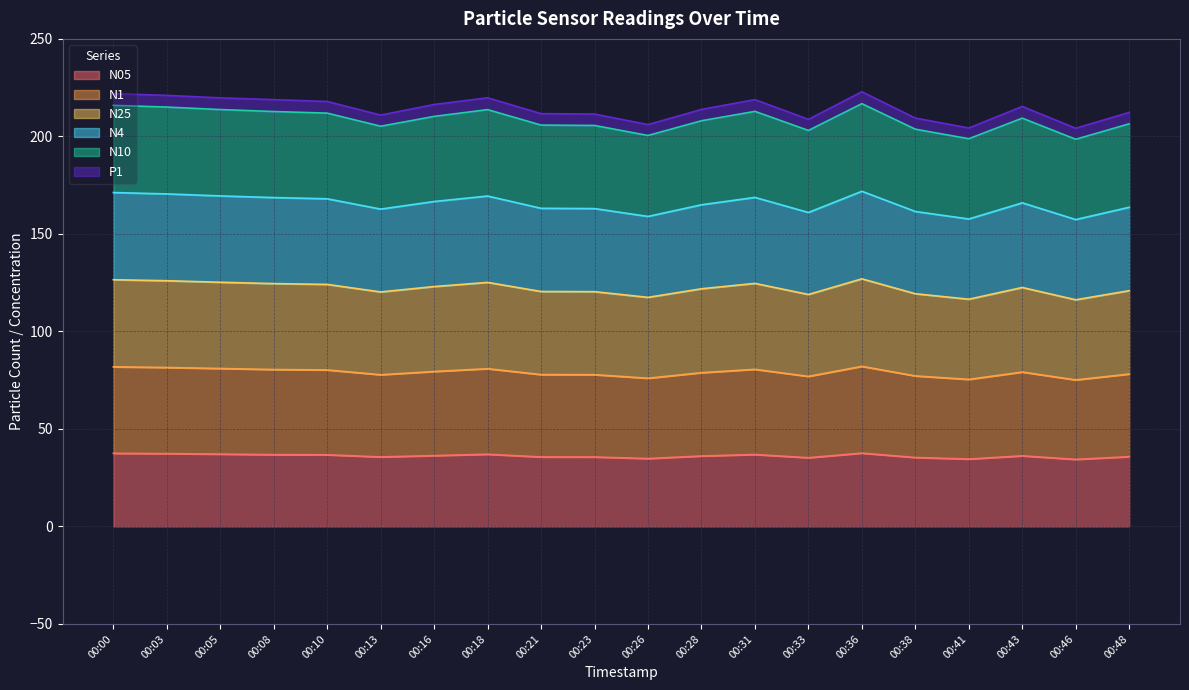

The value of N25 at 00:23 is 288.0. True or false?

False